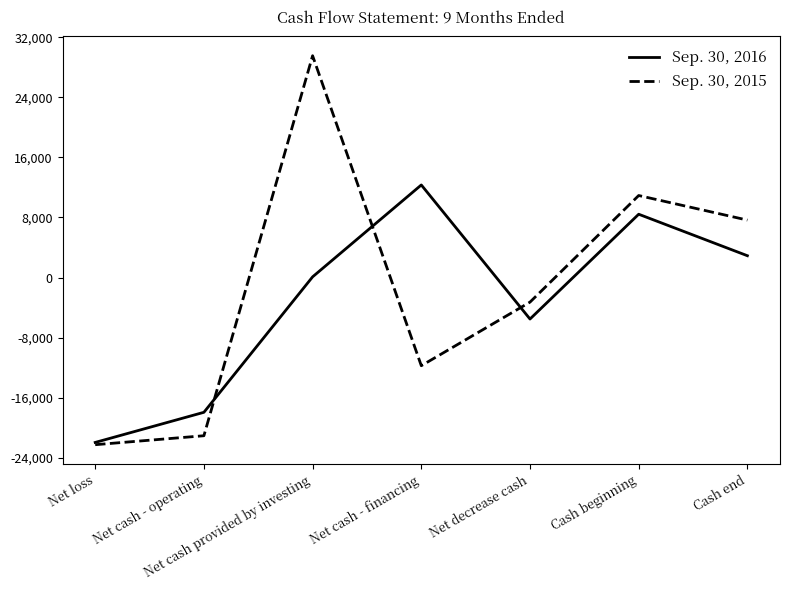

At which category does Sep. 30, 2015 reach its first local peak?

Net cash provided by investing